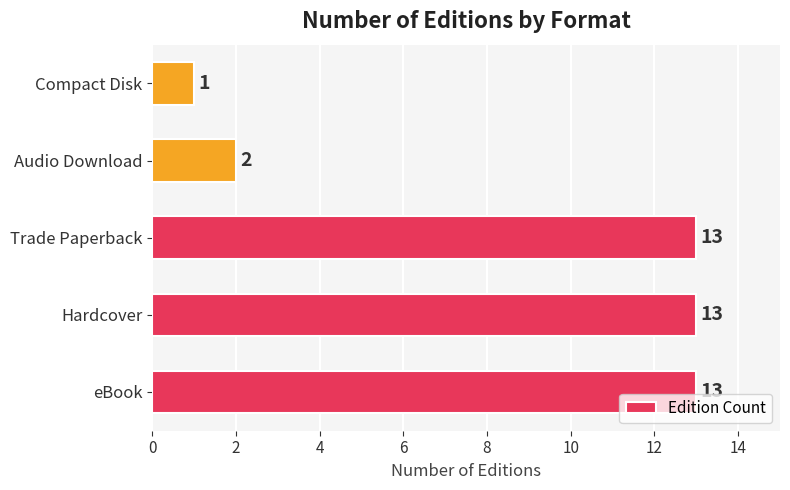

The chart shows a value of 4 at Audio Download. True or false?

False